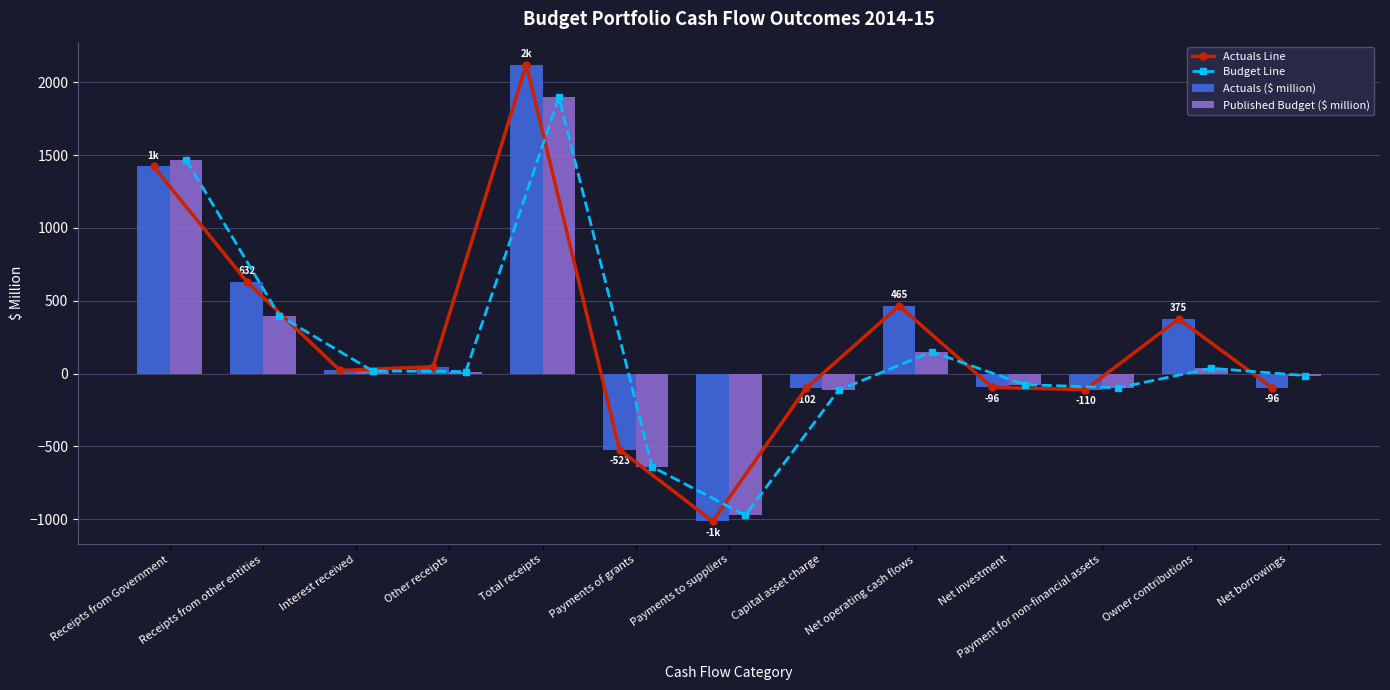

What is the value of the Actuals ($ million) bar at the 8th from the left?

-102.4